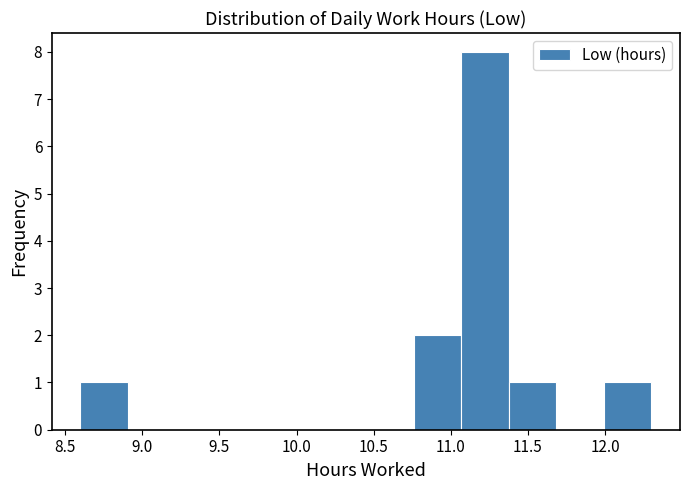

Reading left to right, list every bar in this chart as the range it spans on the x-axis followed by its height. Neither the bar edges nor the heights are printed on the chart, so give them approximately, as read against the axes.

8.60 to 8.90: 1
8.90 to 9.20: 0
9.20 to 9.55: 0
9.55 to 9.85: 0
9.85 to 10.15: 0
10.15 to 10.45: 0
10.45 to 10.75: 0
10.75 to 11.05: 2
11.05 to 11.40: 8
11.40 to 11.70: 1
11.70 to 12.00: 0
12.00 to 12.30: 1